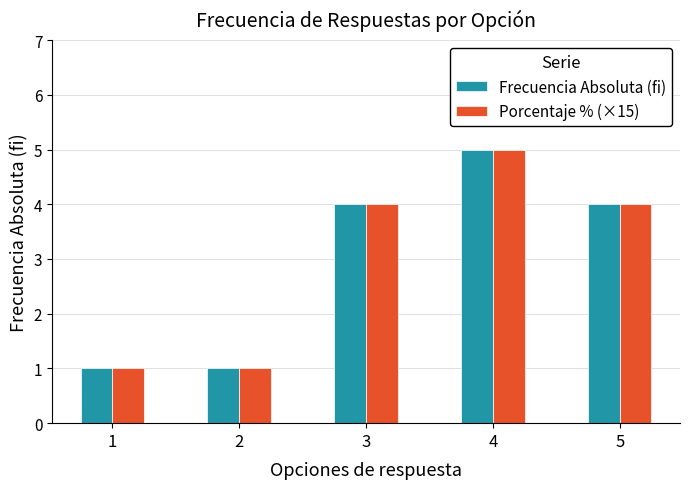

What is the value of the Frecuencia Absoluta (fi) bar at the 3rd from the left?

4